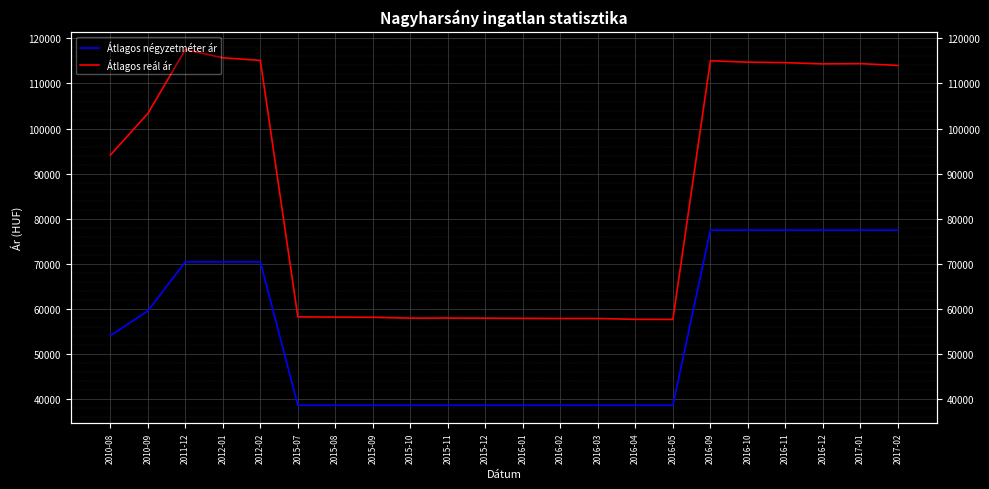

What is the total value across all series at 2012-01?

186122